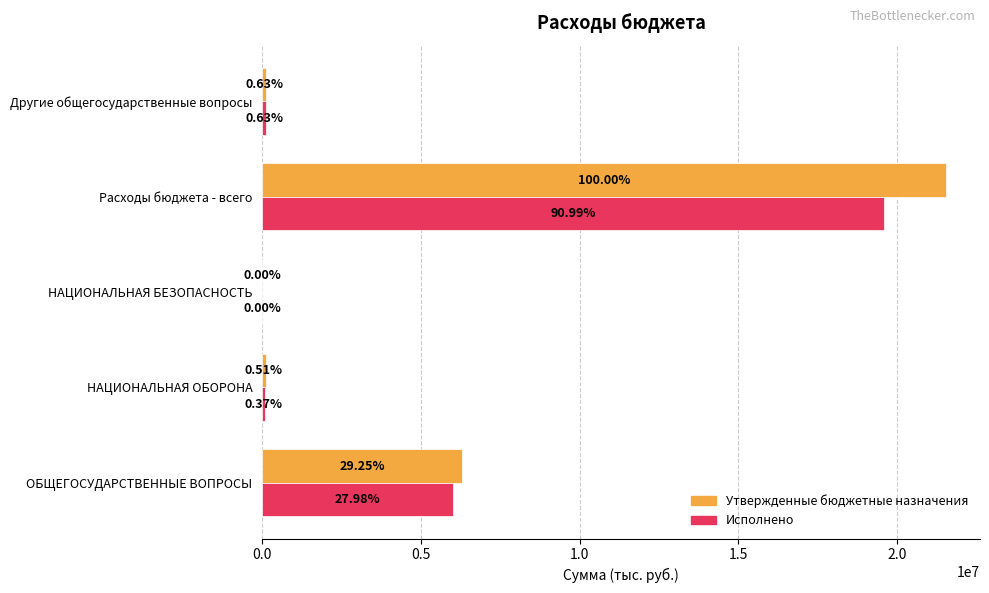

What position from the left is ОБЩЕГОСУДАРСТВЕННЫЕ ВОПРОСЫ?

1